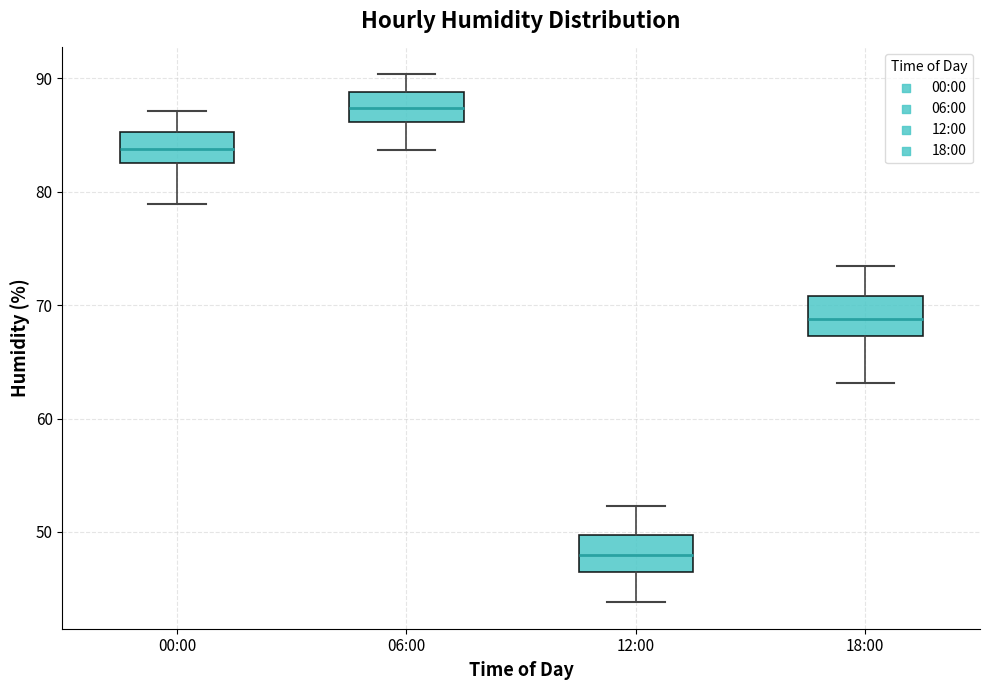

Where does the median line of the box for 12:00 sit on the y-axis? The values are not printed on the chart, so give them approximately, as read against the axis.

48